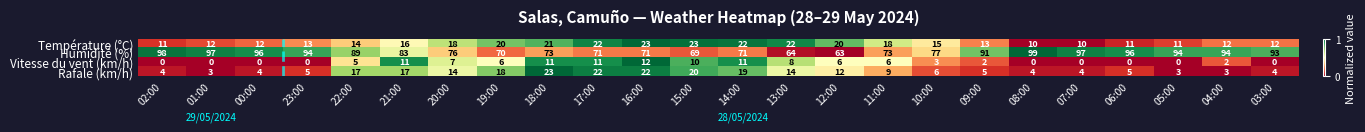

At 05:00, list the series in order from largest to smallest.

Humidité (%), Température (°C), Rafale (km/h), Vitesse du vent (km/h)